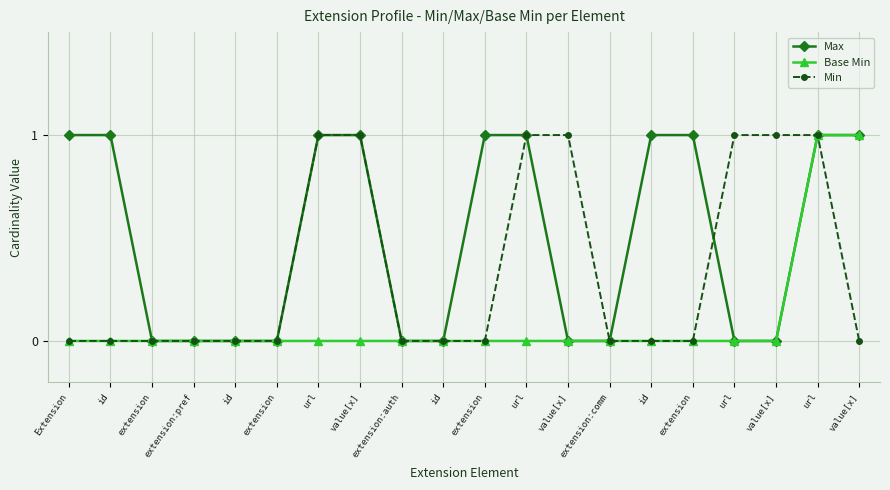

Is it true that Max equals 0 at value[x]?

True